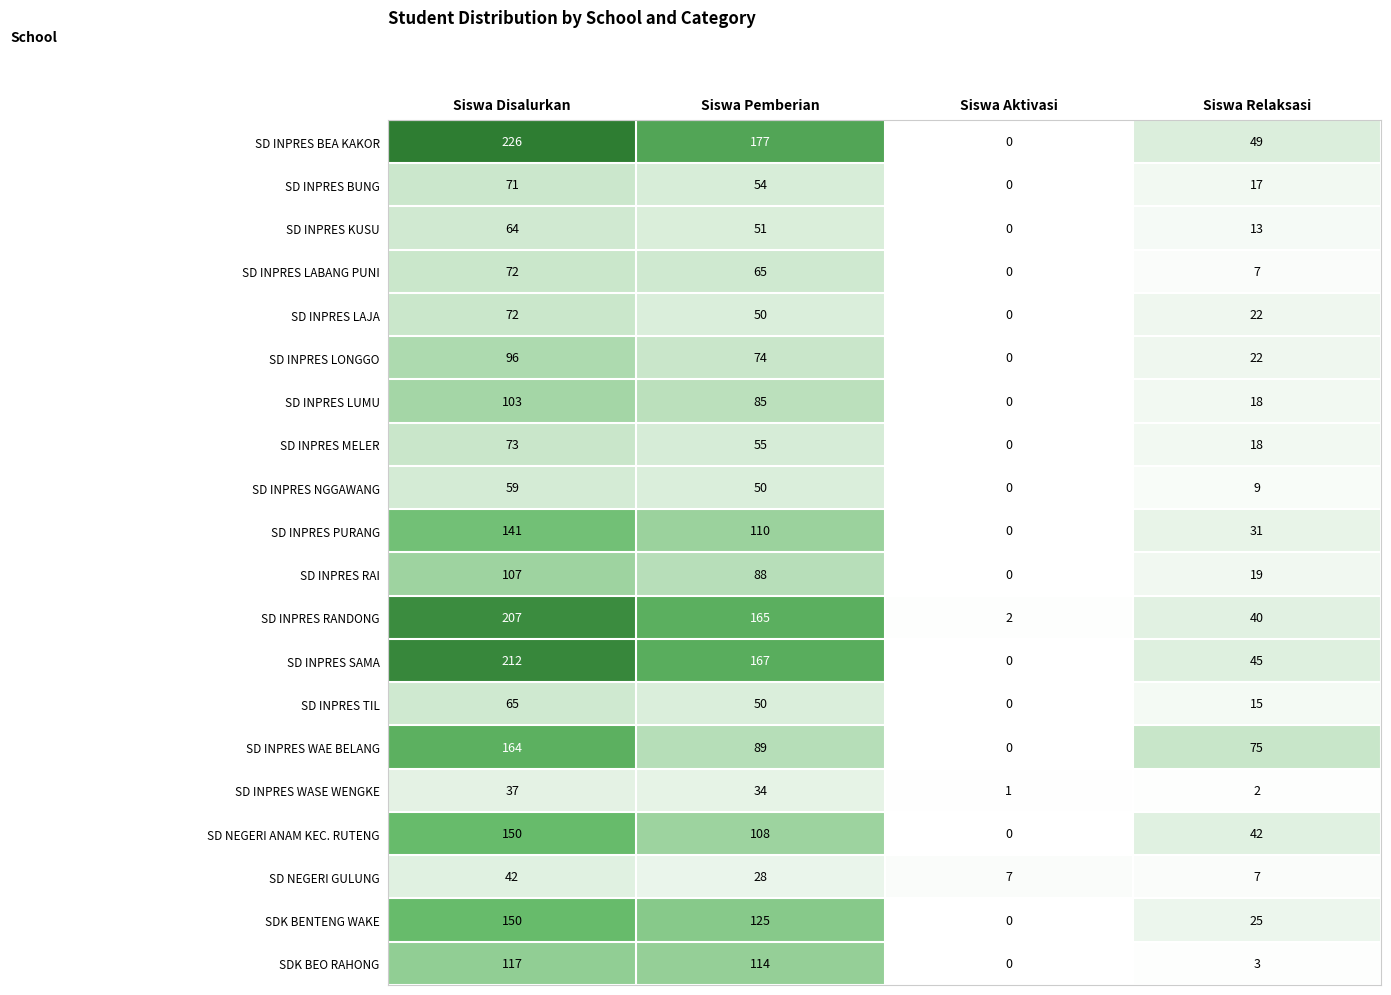

What is the difference between the SD INPRES RANDONG values at Siswa Pemberian and Siswa Aktivasi?

163